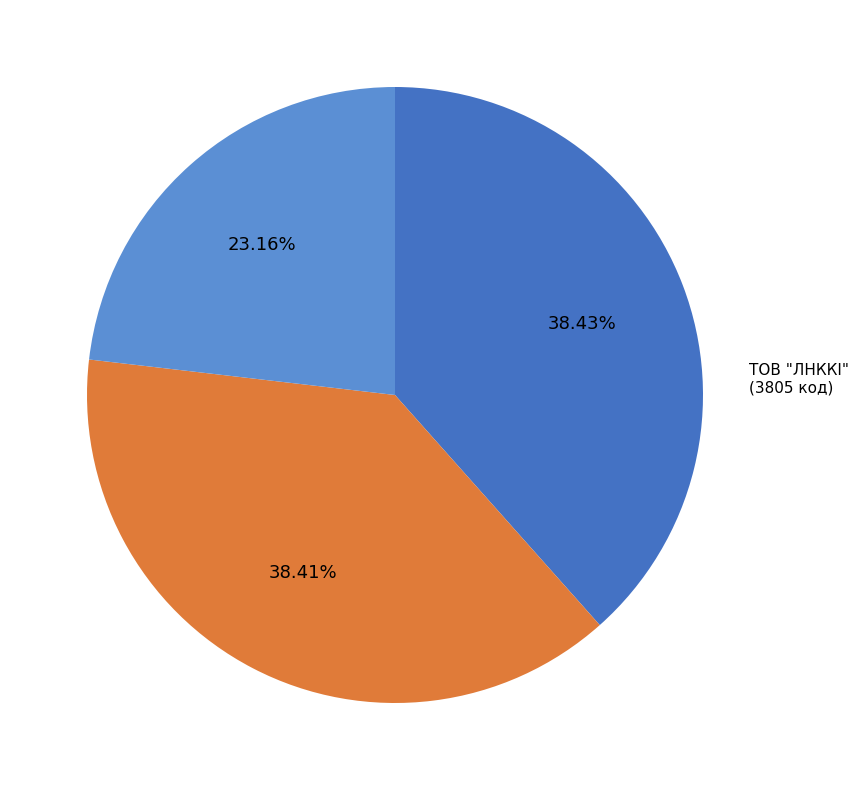

Does any single category account for the majority?

No